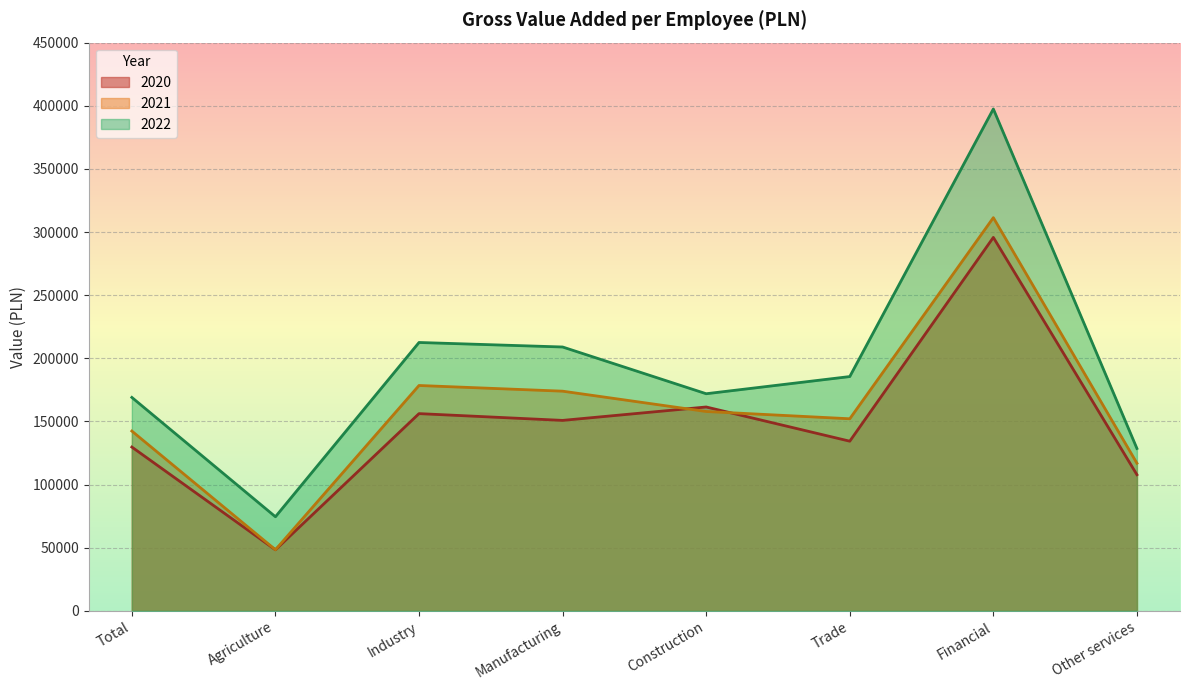

The value of 2022 at Manufacturing is 375672. True or false?

False